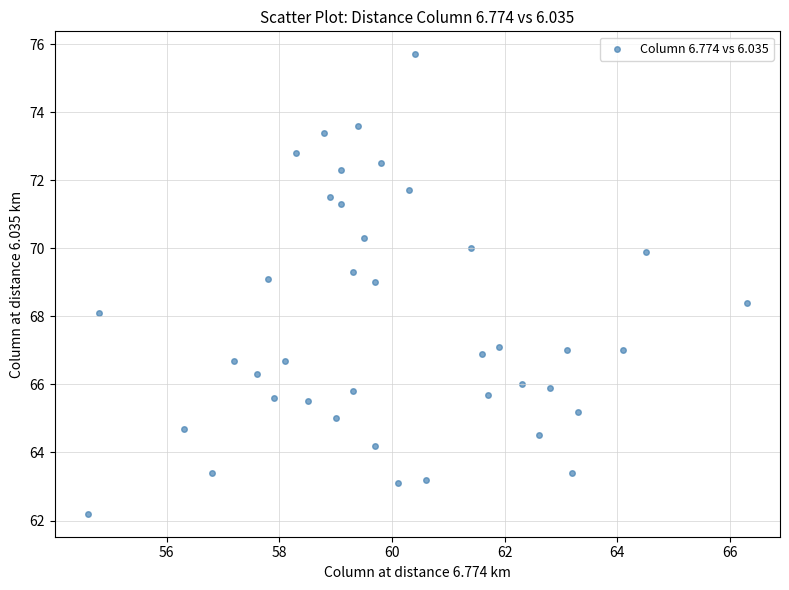

What is the range of Y values (max minus min)?

13.5